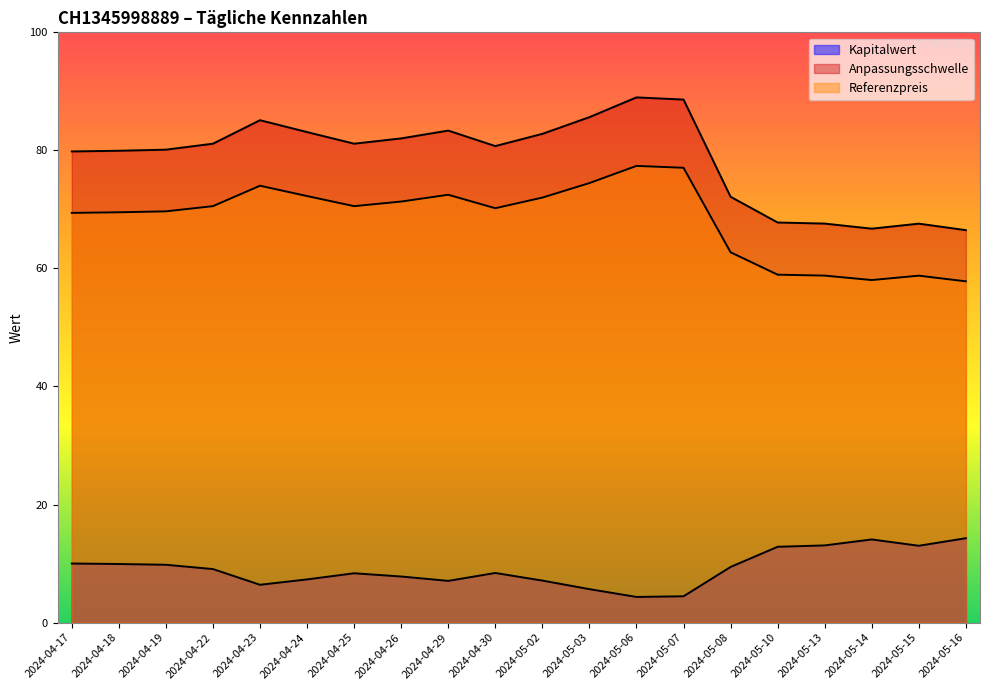

Rank the series at 2024-04-30 from lowest to highest value.

Kapitalwert, Referenzpreis, Anpassungsschwelle